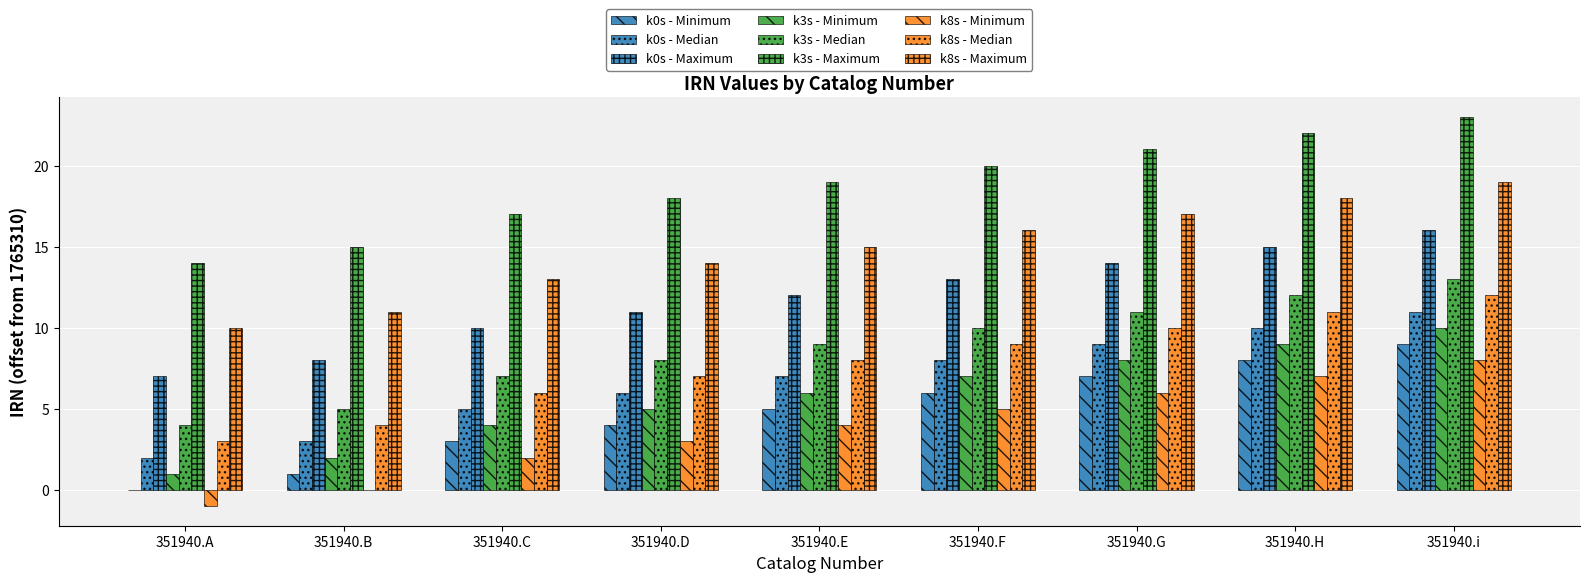

Are the bars horizontal?

No